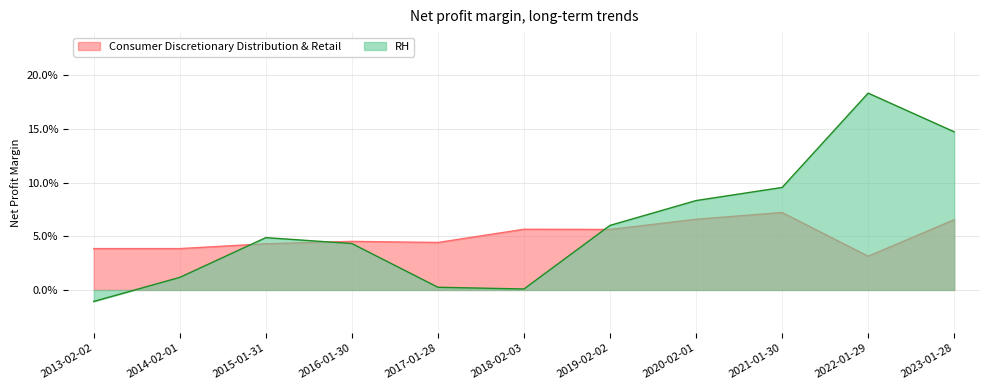

How many Consumer Discretionary Distribution & Retail values are between 0 and 1?

11